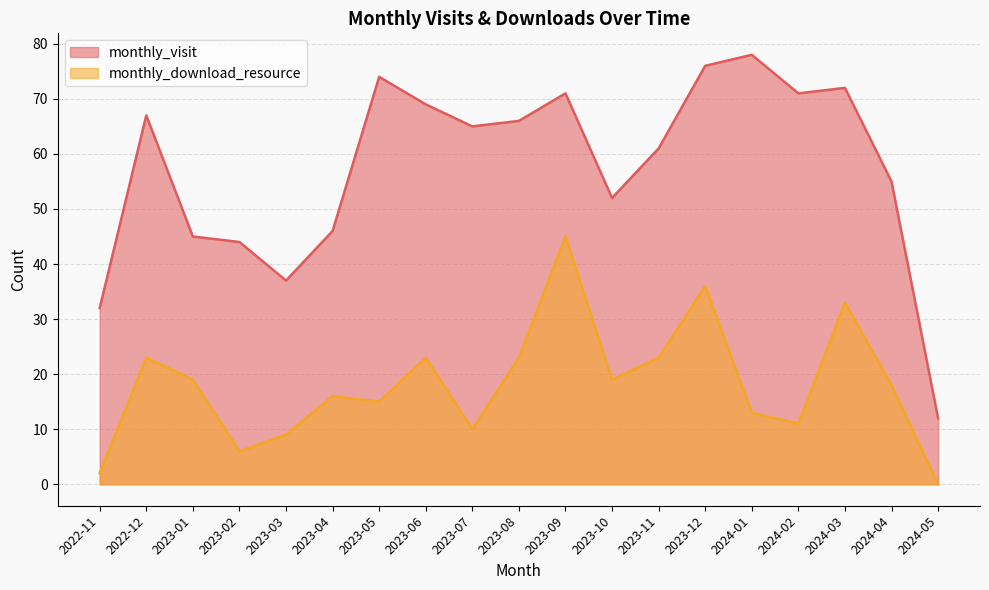

List the series in order of their peak value, highest first.

monthly_visit, monthly_download_resource